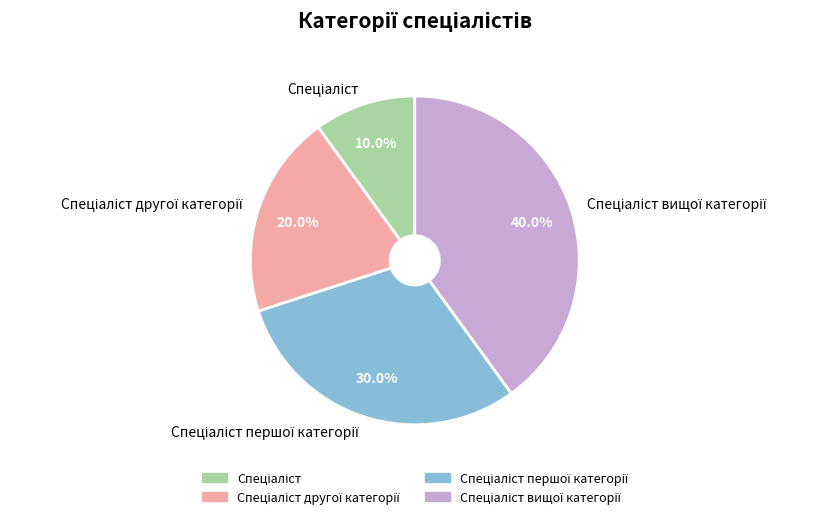

Does any single category account for the majority?

No